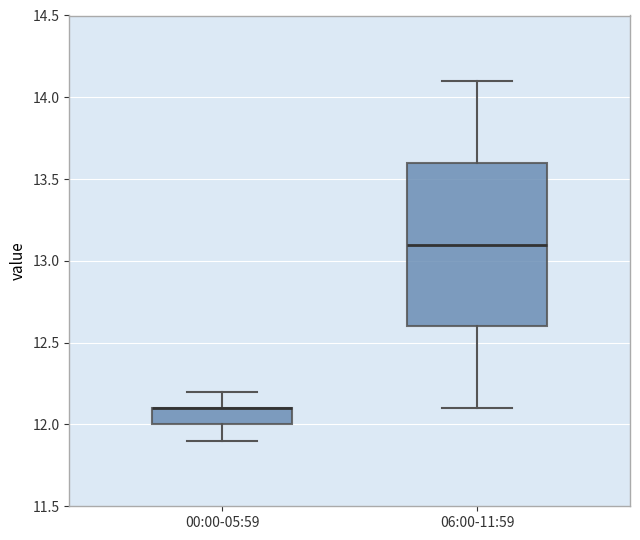

Where does the lower whisker of the box for 00:00-05:59 end on the y-axis? The values are not printed on the chart, so give them approximately, as read against the axis.

11.9